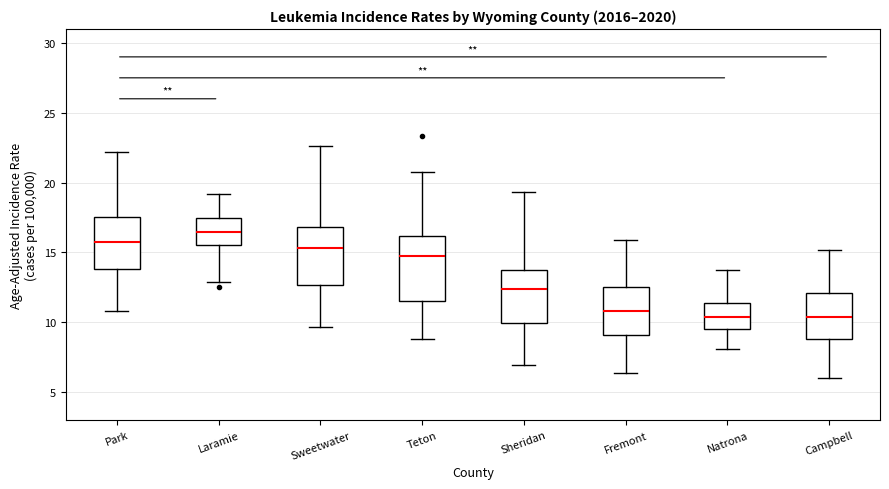

Reading left to right, read every box against the y-axis: the position of its median line, the range the box covers, and the ends of its whiskers. The values are not printed on the chart, so give them approximately, as read against the axis.

Park: median 16.0, box 14.0 to 17.5, whiskers 11.0 to 22.0
Laramie: median 16.5, box 15.5 to 17.5, whiskers 13.0 to 19.0
Sweetwater: median 15.5, box 12.5 to 17.0, whiskers 9.5 to 22.5
Teton: median 15.0, box 11.5 to 16.0, whiskers 9.0 to 20.5
Sheridan: median 12.5, box 10.0 to 13.5, whiskers 7.0 to 19.5
Fremont: median 11.0, box 9.0 to 12.5, whiskers 6.5 to 16.0
Natrona: median 10.5, box 9.5 to 11.5, whiskers 8.0 to 14.0
Campbell: median 10.5, box 9.0 to 12.0, whiskers 6.0 to 15.0